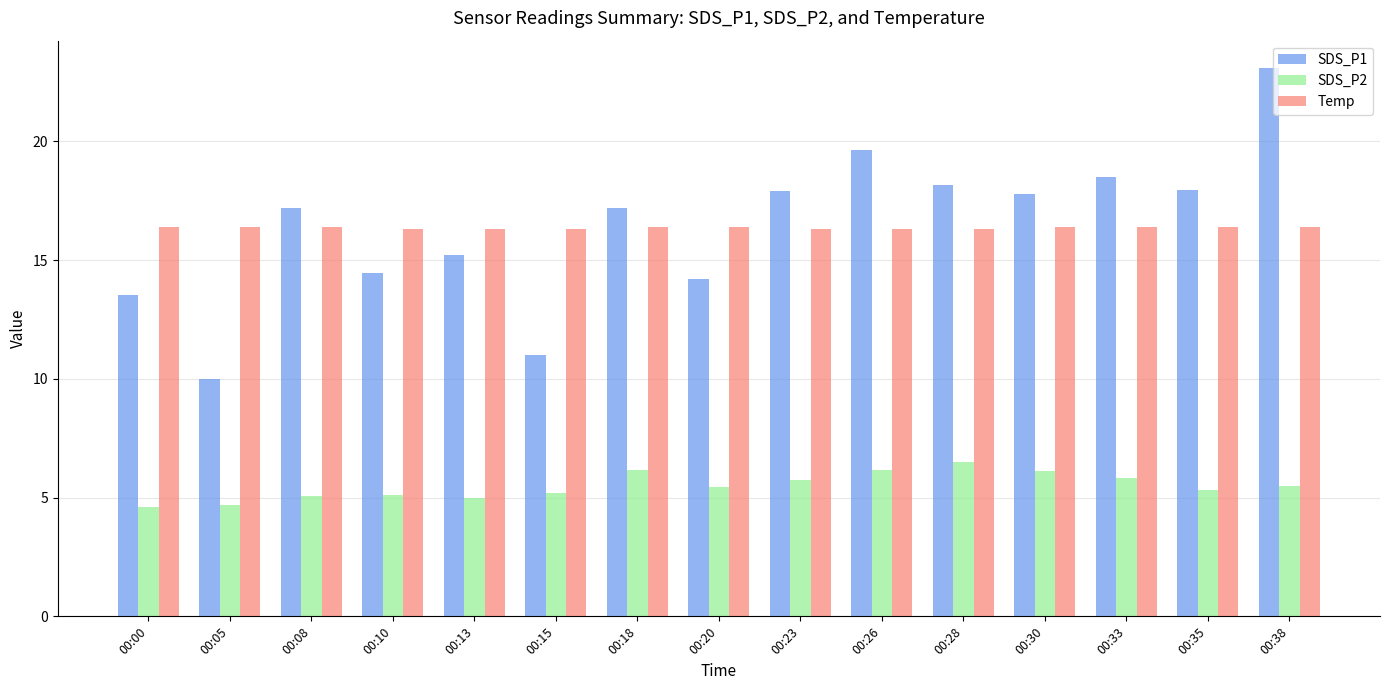

Is the value of SDS_P1 at 00:13 greater than the value of Temp at 00:28?

No